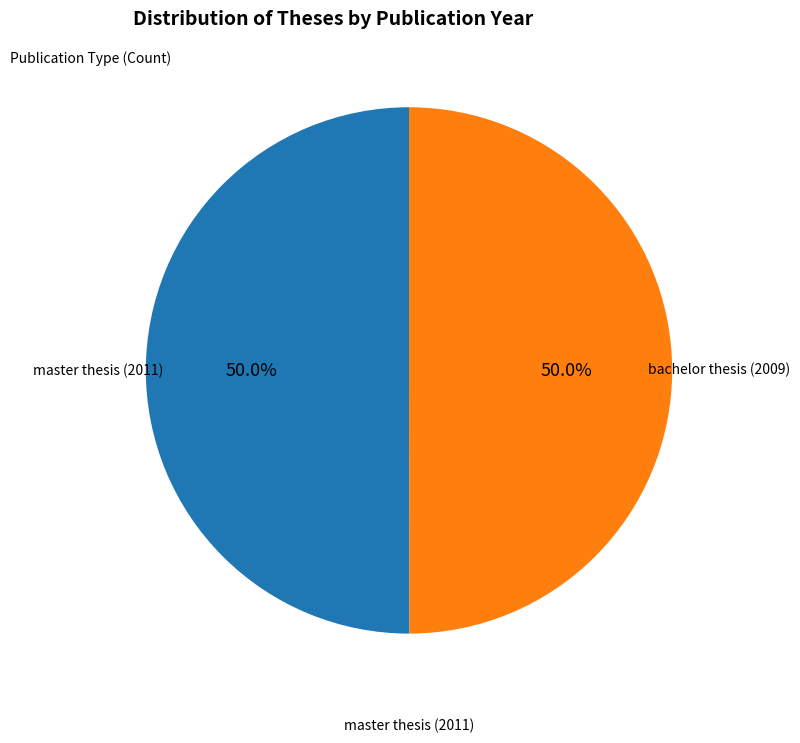

What portion of the pie excludes bachelor thesis (2009)?

50.0%